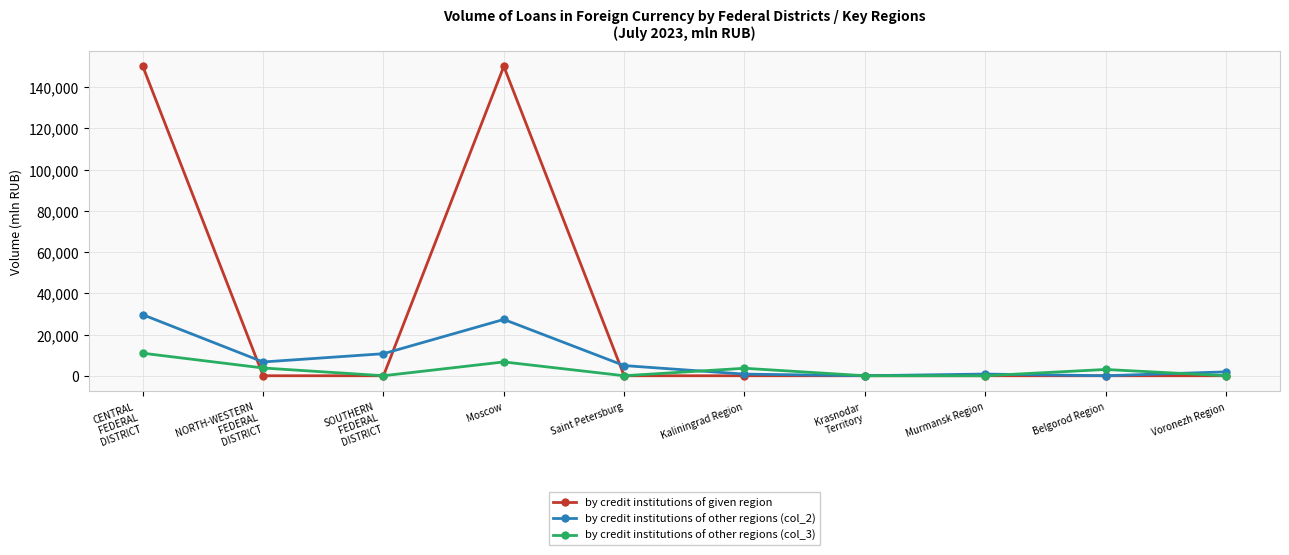

The by credit institutions of given region series shows -91250 at SOUTHERN
FEDERAL
DISTRICT. True or false?

False